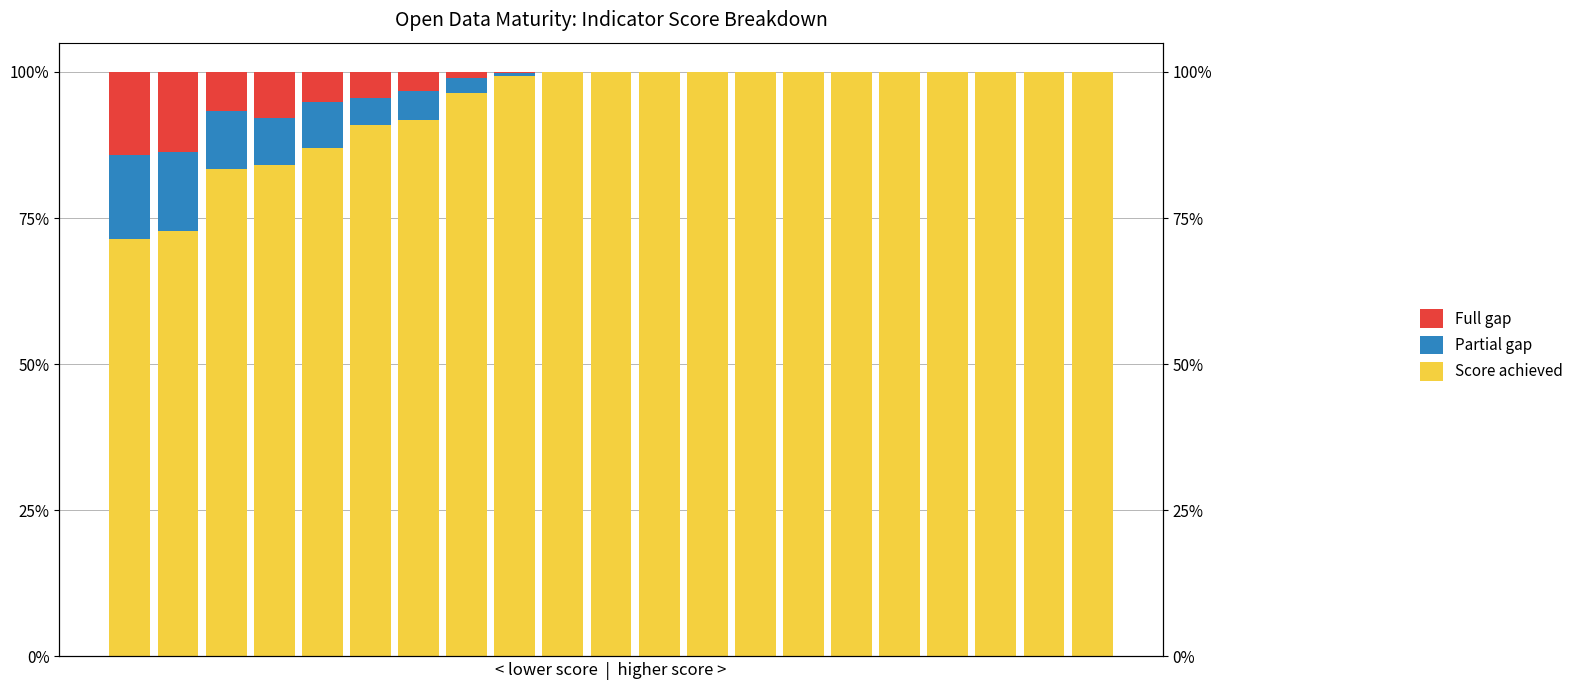

Reading left to right, transcribe all the data shown in this chart.

Score achieved: 0.7	0.7	0.8	0.8	0.9	0.9	0.9	1.0	1.0	1.0	1.0	1.0	1.0	1.0	1.0	1.0	1.0	1.0	1.0	1.0	1.0
Partial gap: 0.1	0.1	0.1	0.1	0.1	0.0	0.0	0.0	0.0	0.0	0.0	0.0	0.0	0.0	0.0	0.0	0.0	0.0	0.0	0.0	0.0
Full gap: 0.1	0.1	0.1	0.1	0.1	0.0	0.0	0.0	0.0	0.0	0.0	0.0	0.0	0.0	0.0	0.0	0.0	0.0	0.0	0.0	0.0